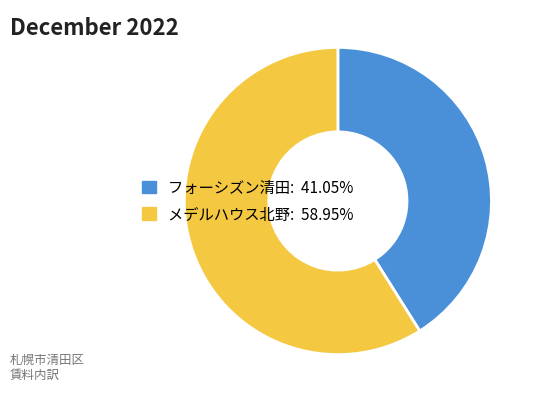

Is it true that フォーシズン清田 is 46% of the pie?

False